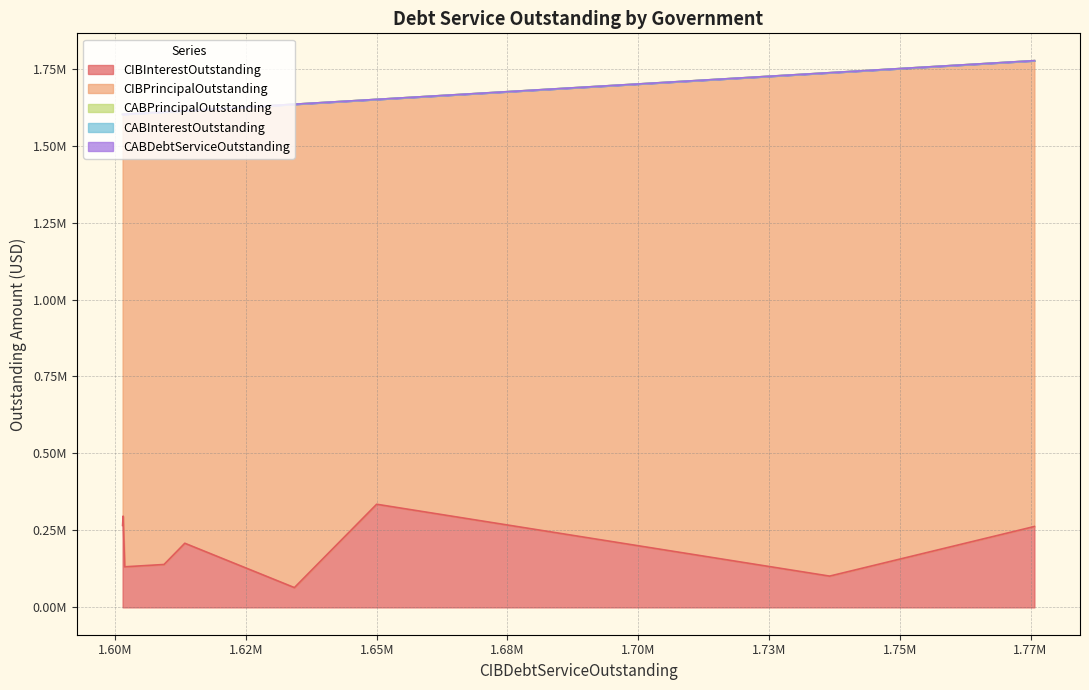

At how many categories does at least one series exceed 682330?

9